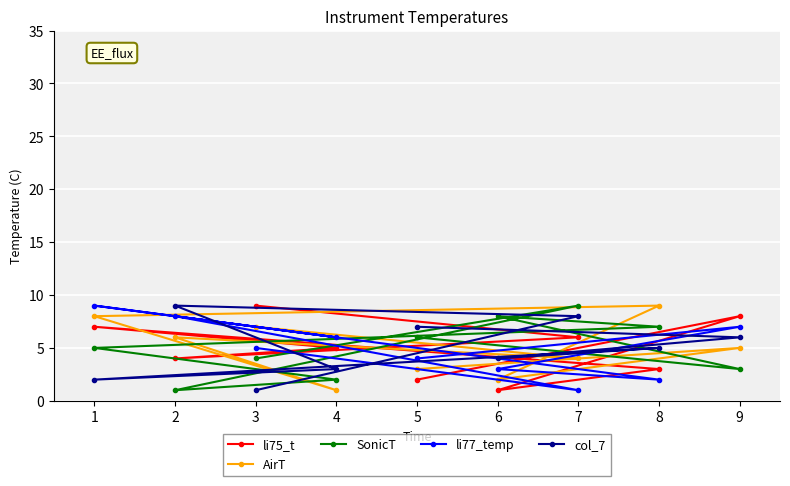

What is the minimum value for li75_t?

1